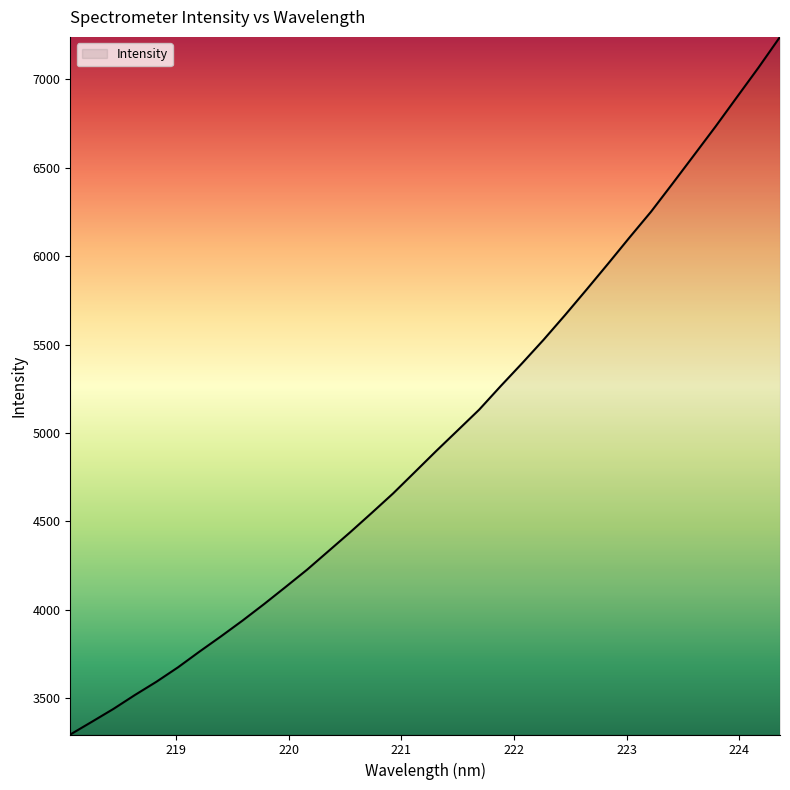

What is the smallest value displayed?

3292.8